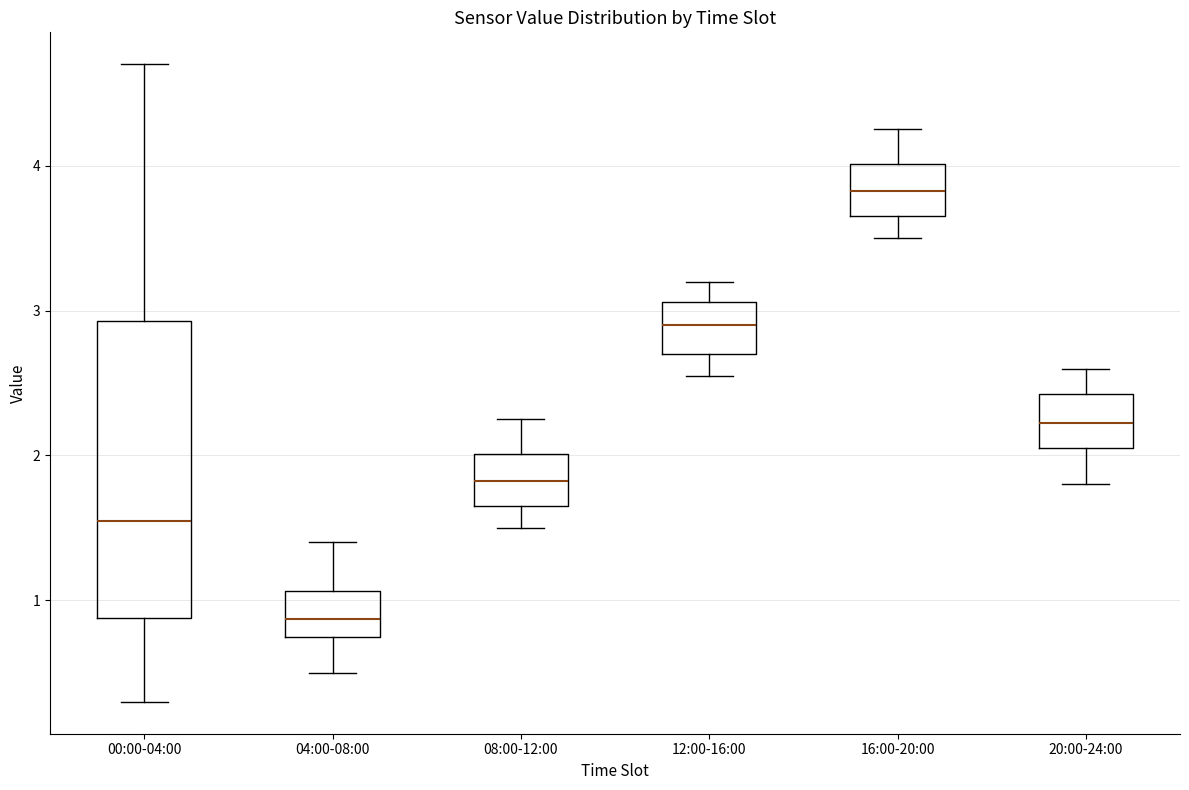

Reading left to right, read every box against the y-axis: the position of its median line, the range the box covers, and the ends of its whiskers. The values are not printed on the chart, so give them approximately, as read against the axis.

00:00-04:00: median 1.6, box 0.9 to 2.9, whiskers 0.3 to 4.7
04:00-08:00: median 0.9, box 0.8 to 1.1, whiskers 0.5 to 1.4
08:00-12:00: median 1.8, box 1.7 to 2.0, whiskers 1.5 to 2.3
12:00-16:00: median 2.9, box 2.7 to 3.1, whiskers 2.6 to 3.2
16:00-20:00: median 3.8, box 3.7 to 4.0, whiskers 3.5 to 4.3
20:00-24:00: median 2.2, box 2.1 to 2.4, whiskers 1.8 to 2.6